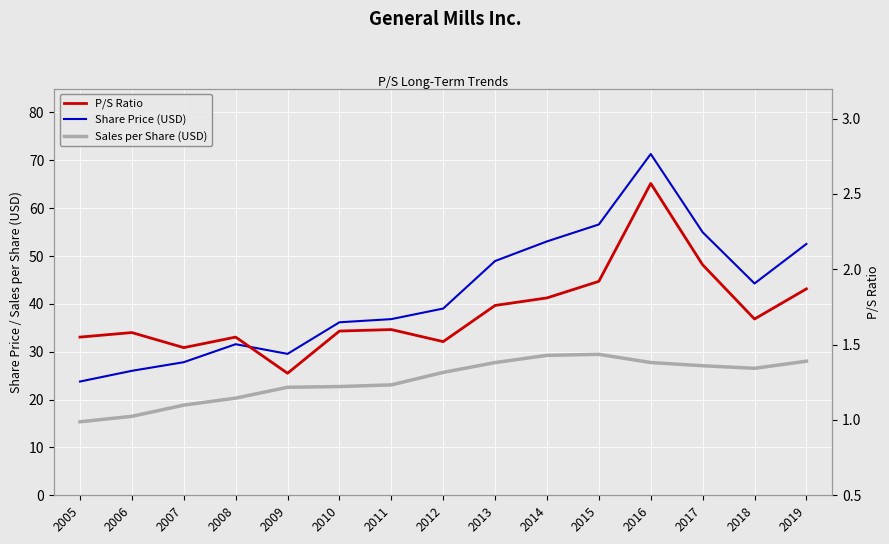

What is the sum of all Sales per Share (USD) values?

360.8